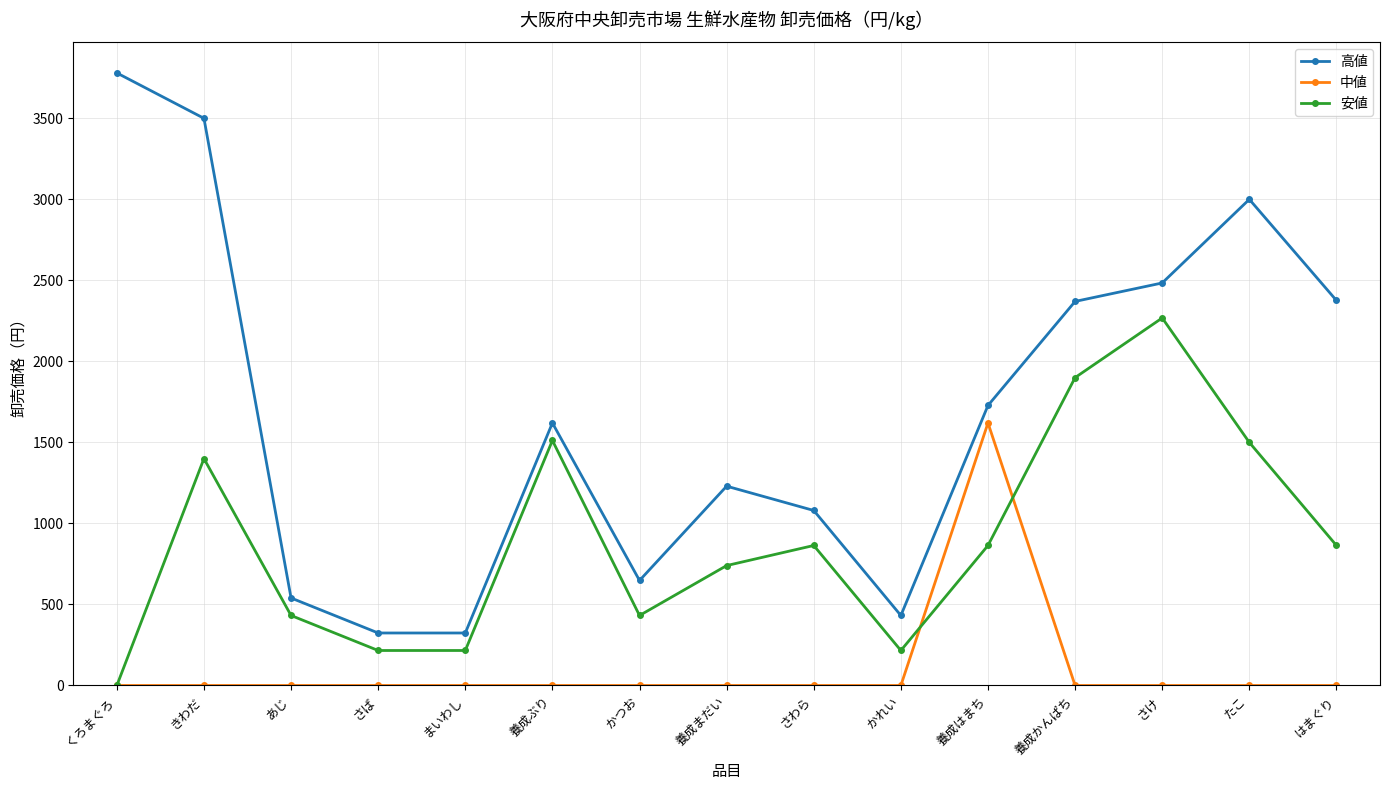

What is the spread (max minus min) of values at かつお?

648